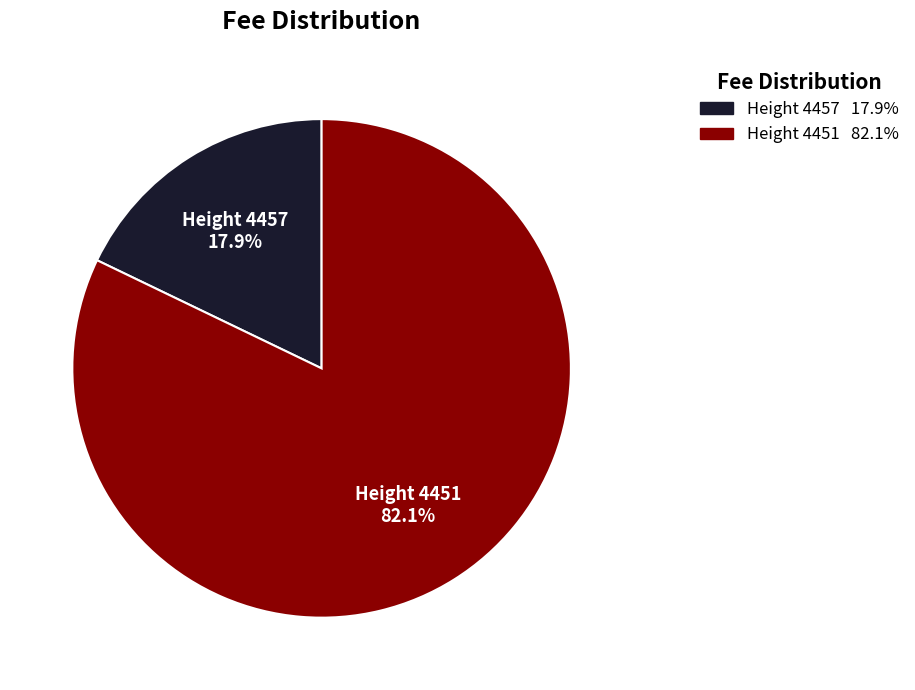

To the nearest percent, what is the average slice percentage?

50%